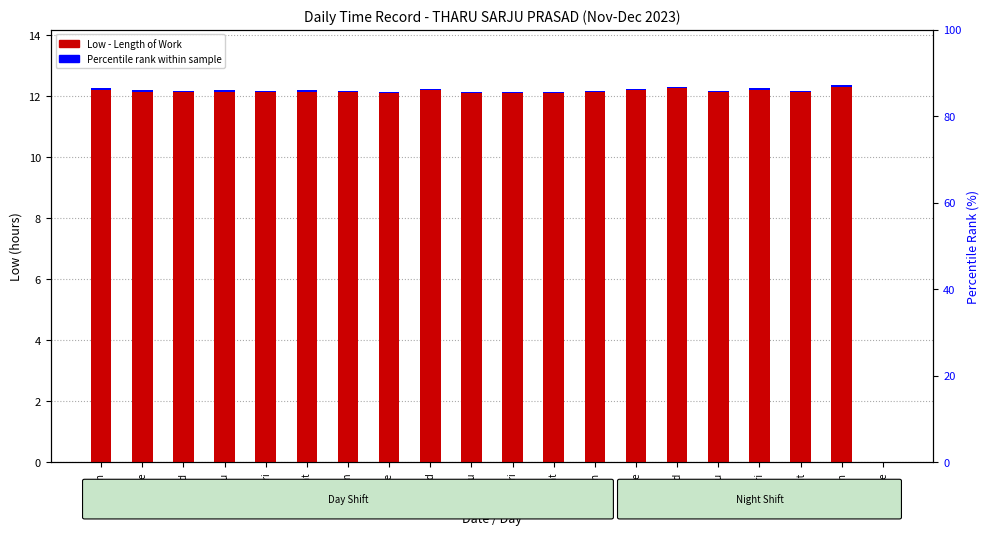

Reading left to right, list all the values displayed in this chart.

26-Sun=12.2	28-Tue=12.2	29-Wed=12.2	30-Thu=12.2	1-Fri=12.2	2-Sat=12.2	3-Sun=12.1	5-Tue=12.1	6-Wed=12.2	7-Thu=12.1	8-Fri=12.1	9-Sat=12.1	10-Sun=12.1	12-Tue=12.2	13-Wed=12.3	14-Thu=12.2	15-Fri=12.2	16-Sat=12.2	17-Sun=12.3	19-Tue=0.0